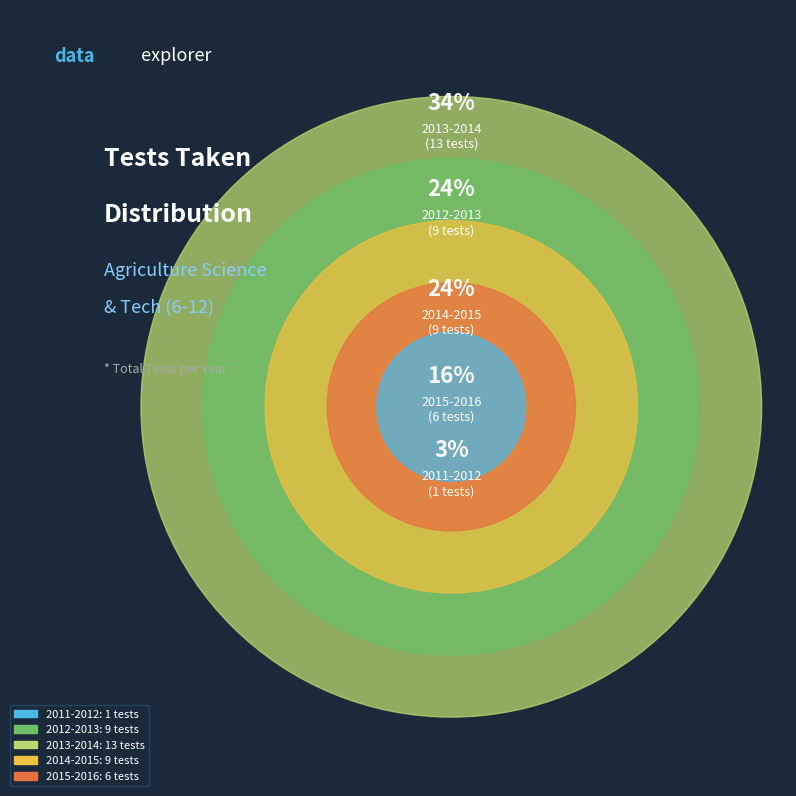

Rank the categories by value from lowest to highest.

2011-2012, 2015-2016, 2012-2013, 2014-2015, 2013-2014